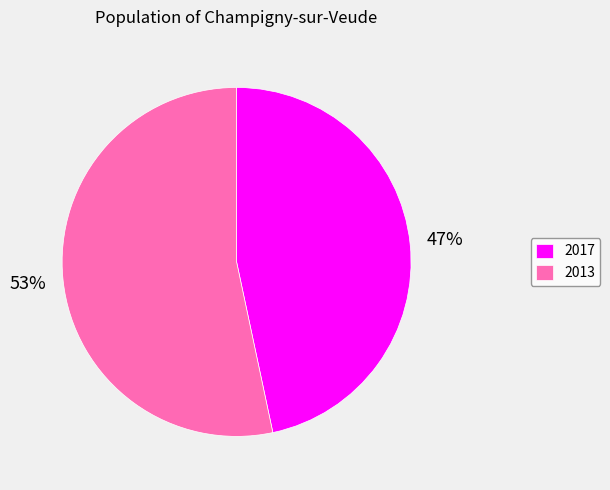

Which has a higher value, 2017 or 2013?

2013